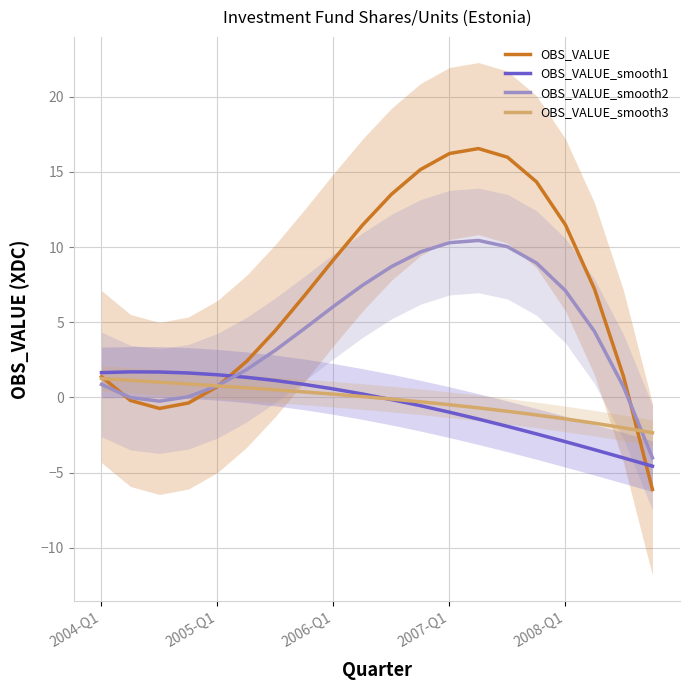

True or false: OBS_VALUE_smooth2 has a value of 10.3 at 2007-Q1.

True